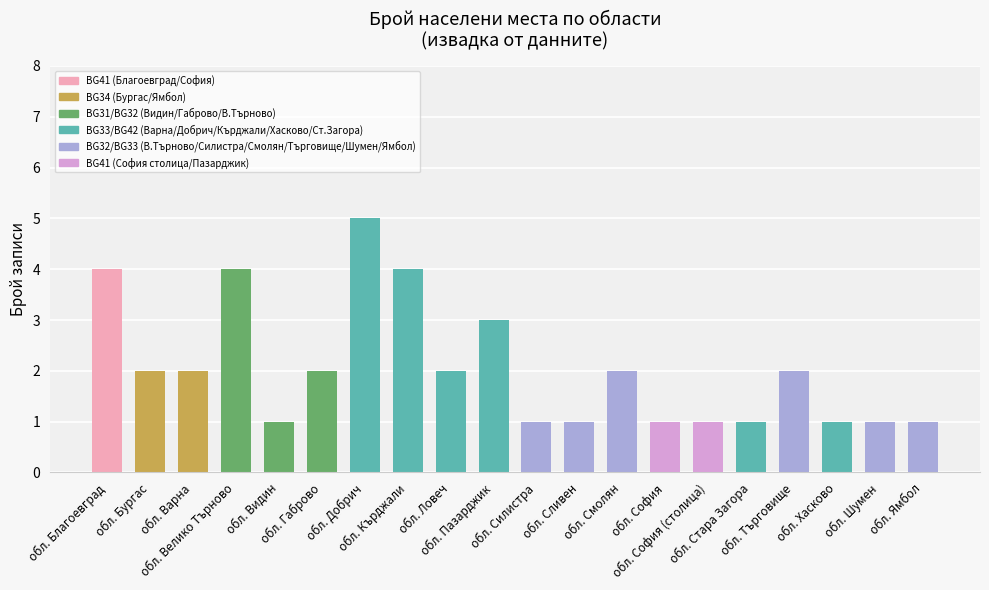

What is the average value?

2